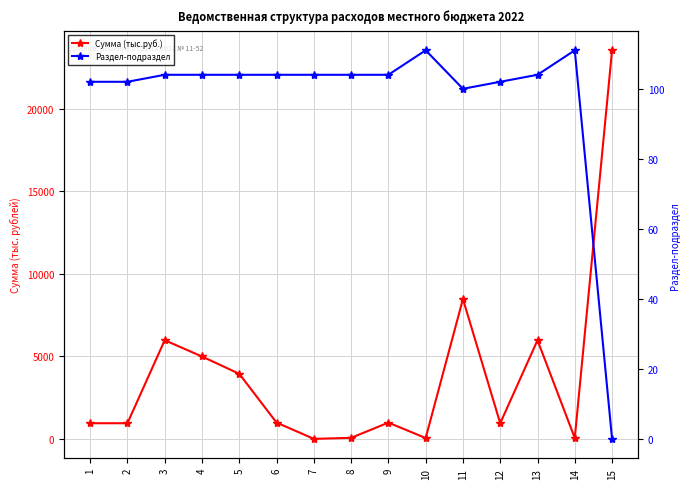

What is the total value across all series at 12?

1049.1